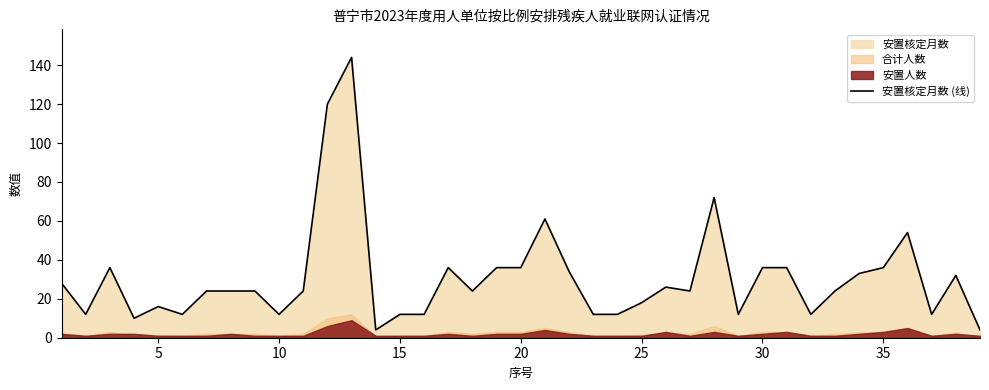

How many data points are above 24?

17